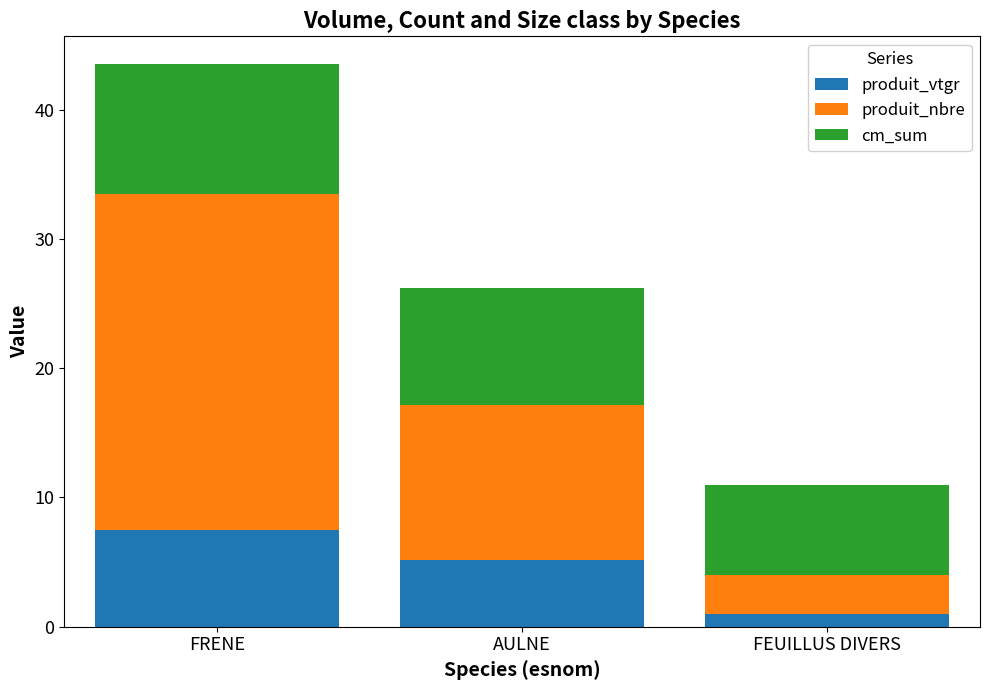

Reading right to left, what are the values for produit_vtgr?

1.0	5.2	7.5